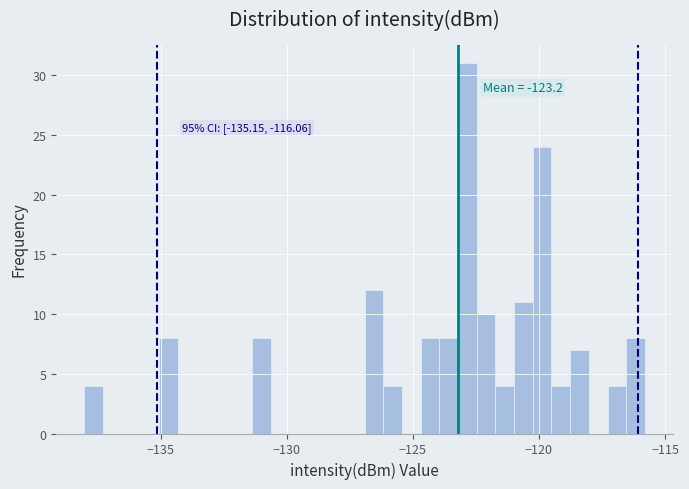

Around what value on the x-axis is the tallest bar? Give the approximate position of its centre, as read against the axis.

-123.0